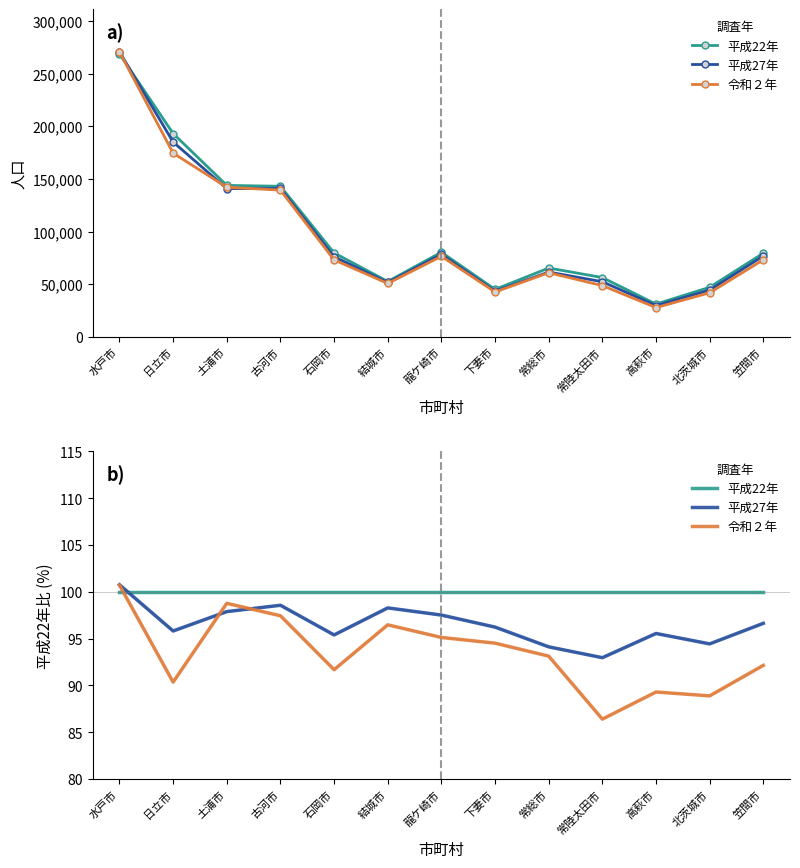

What is the difference between the 平成27年 values at 龍ケ崎市 and 結城市?

0.8